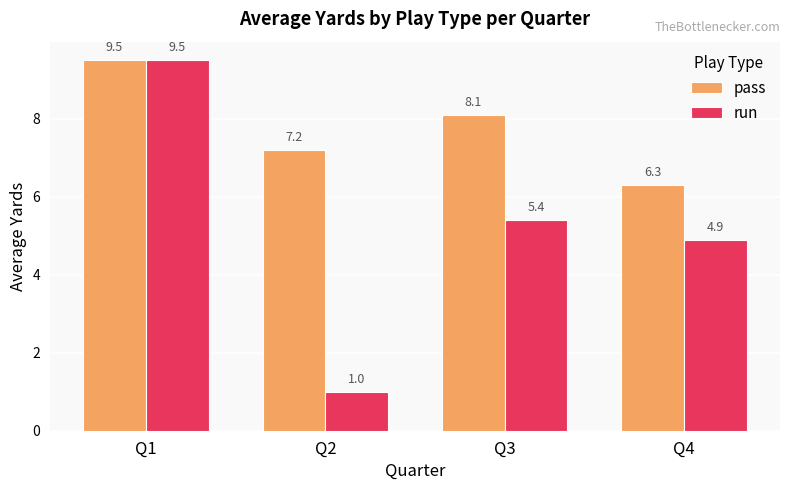

Where is pass nearest to the value 7?

Q2